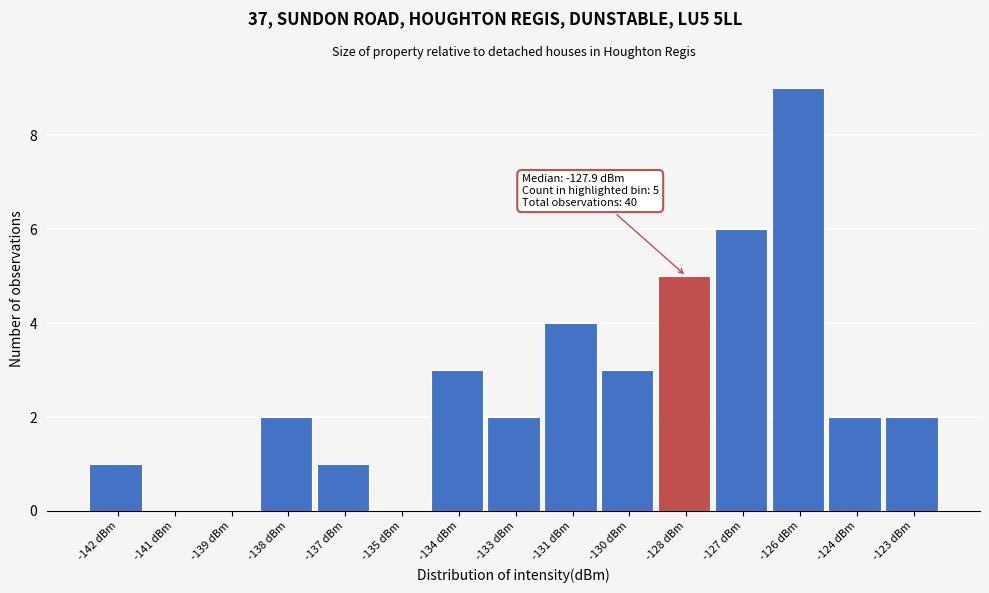

Reading left to right, extract all data points from this chart.

-142 dBm=1	-141 dBm=0	-139 dBm=0	-138 dBm=2	-137 dBm=1	-135 dBm=0	-134 dBm=3	-133 dBm=2	-131 dBm=4	-130 dBm=3	-128 dBm=5	-127 dBm=6	-126 dBm=9	-124 dBm=2	-123 dBm=2